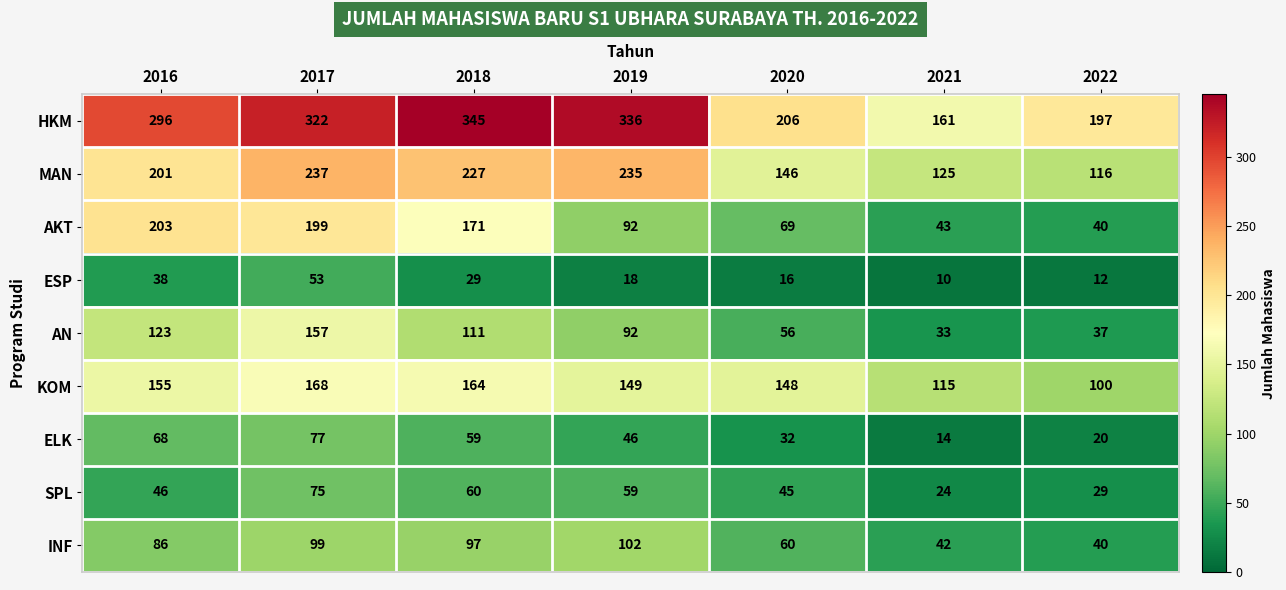

Count the number of categories in the chart.

7